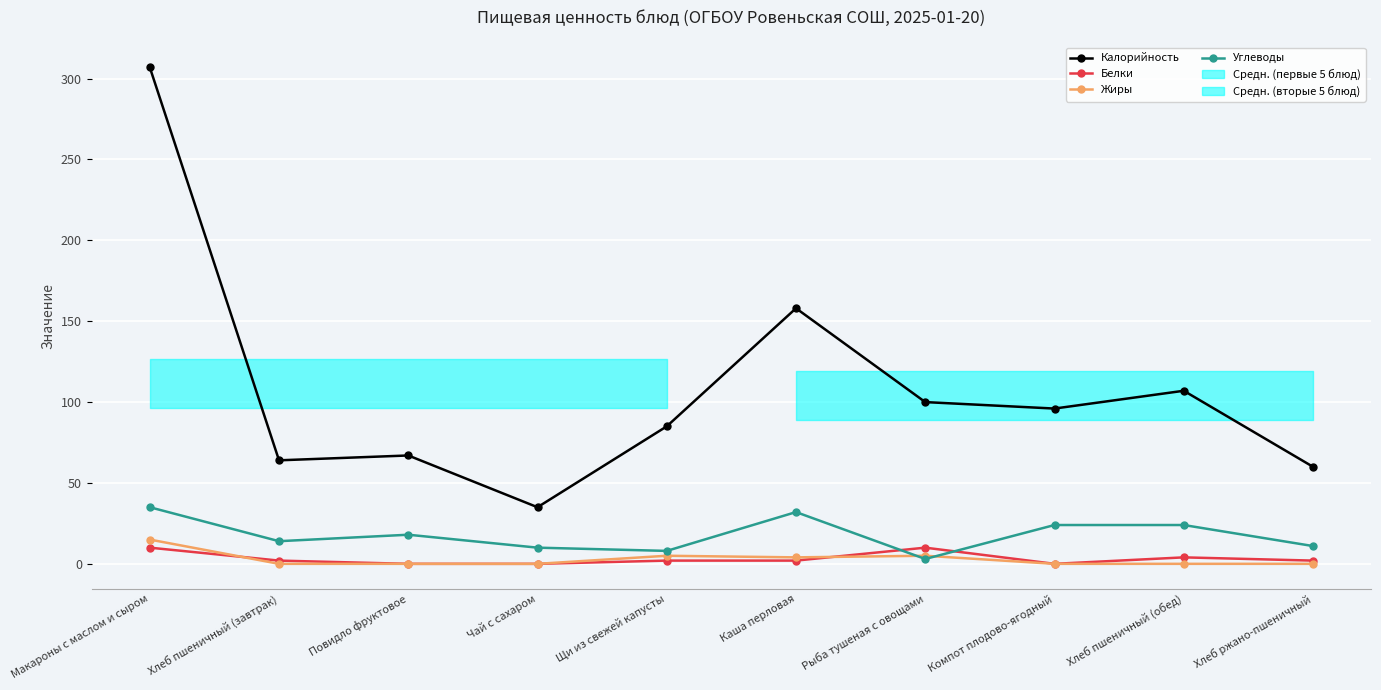

Which series has the widest spread of values?

Калорийность